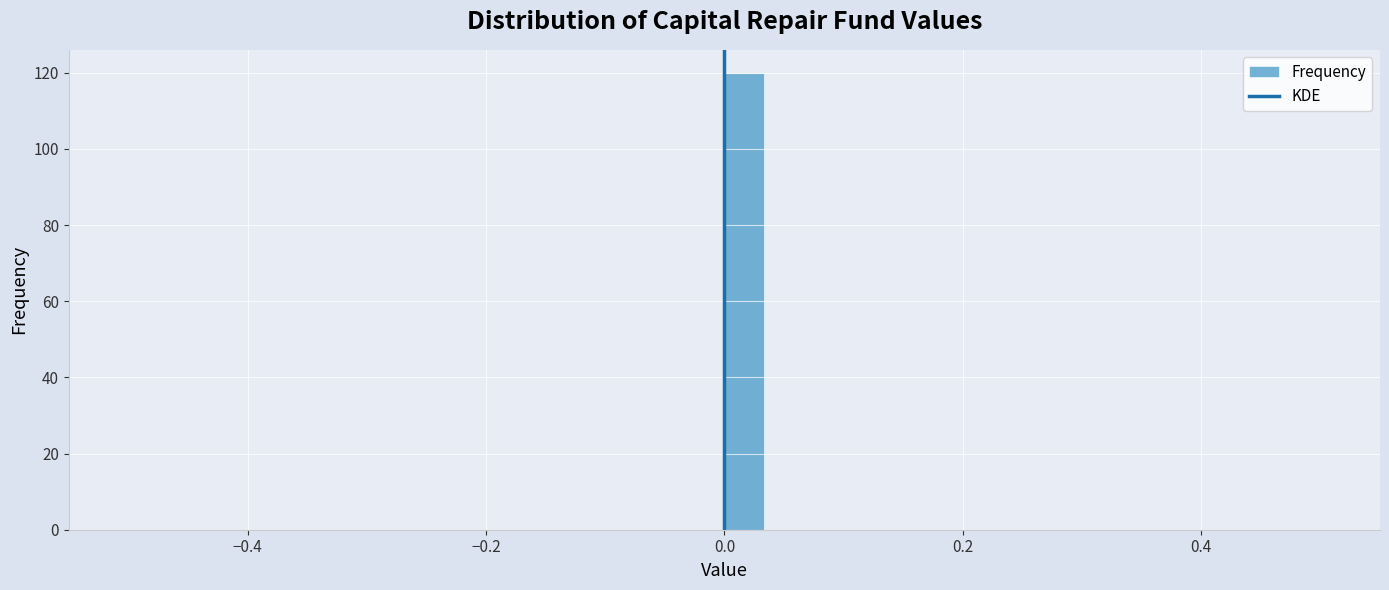

Around what value on the x-axis is the tallest bar? Give the approximate position of its centre, as read against the axis.

0.02